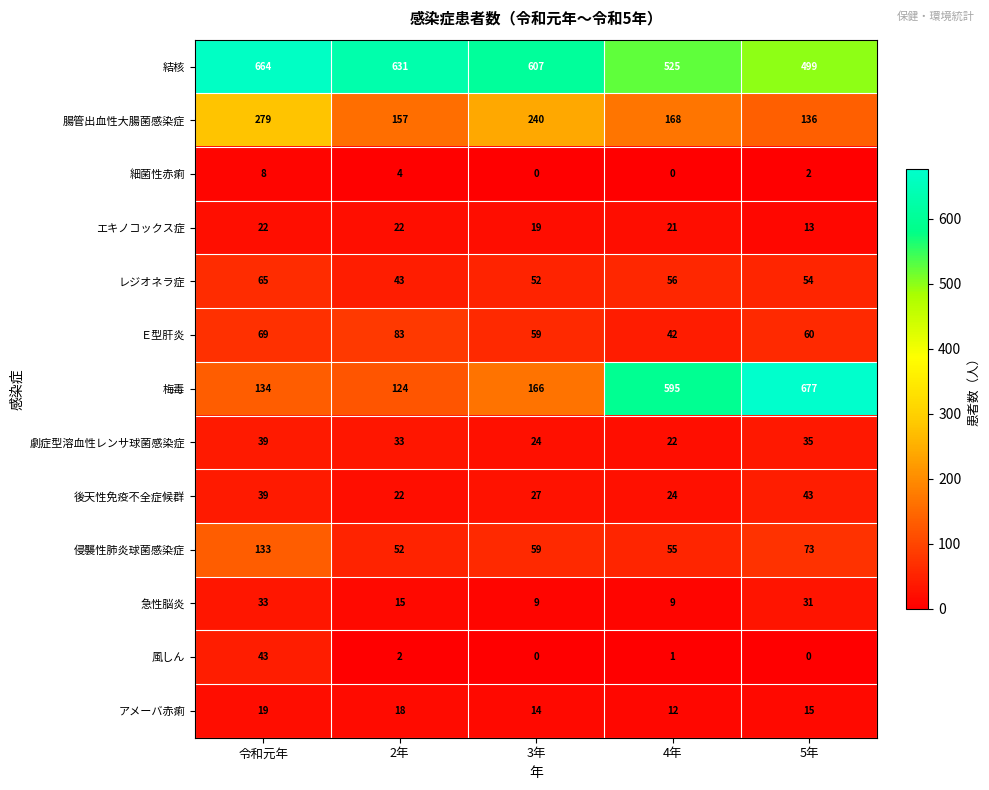

Between 2年 and 4年, which series saw the biggest shift?

梅毒